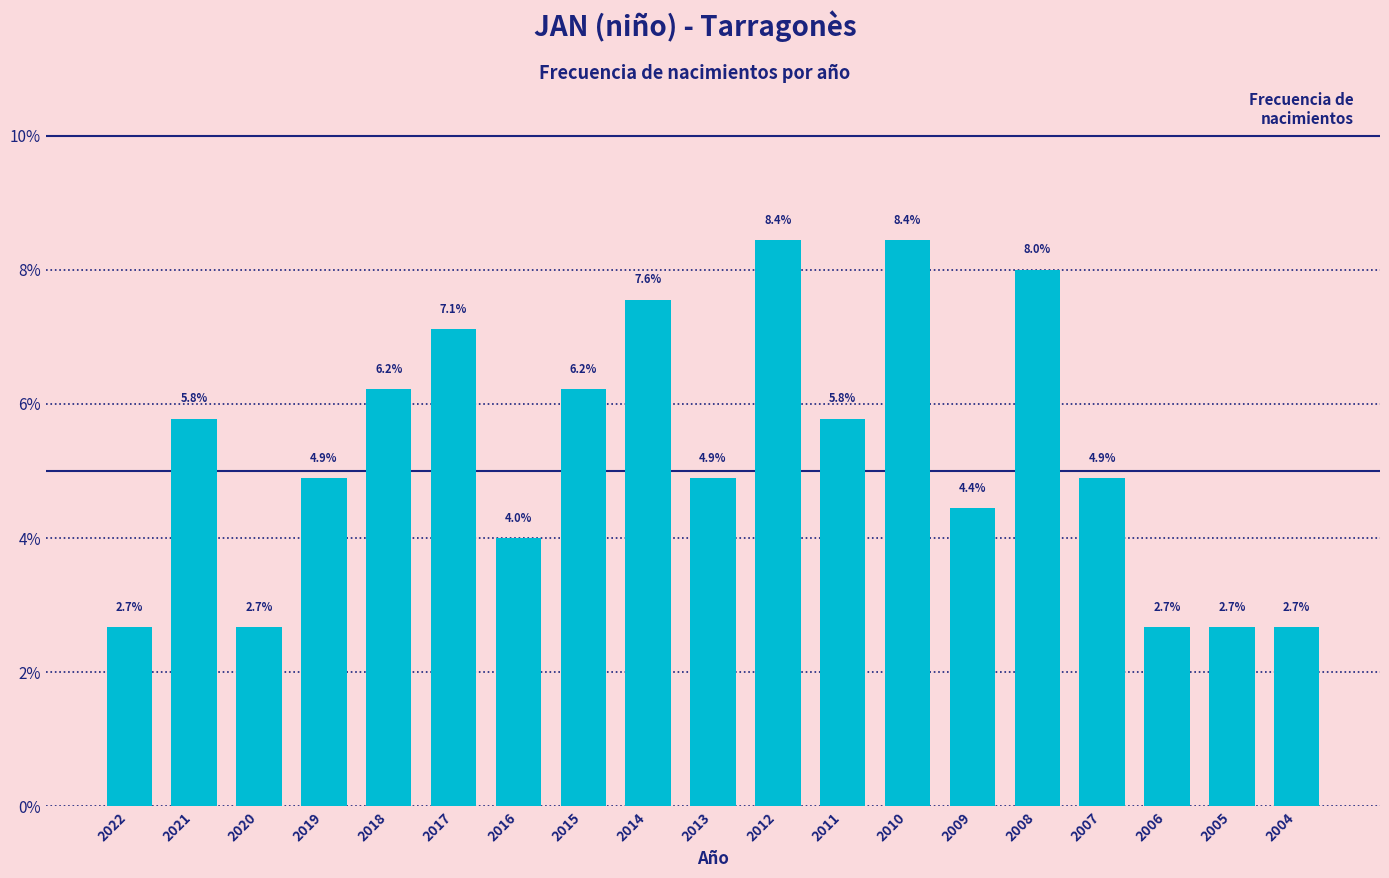

Reading left to right, what are all the values shown in this chart?

2022=2.7	2021=5.8	2020=2.7	2019=4.9	2018=6.2	2017=7.1	2016=4.0	2015=6.2	2014=7.6	2013=4.9	2012=8.4	2011=5.8	2010=8.4	2009=4.4	2008=8.0	2007=4.9	2006=2.7	2005=2.7	2004=2.7